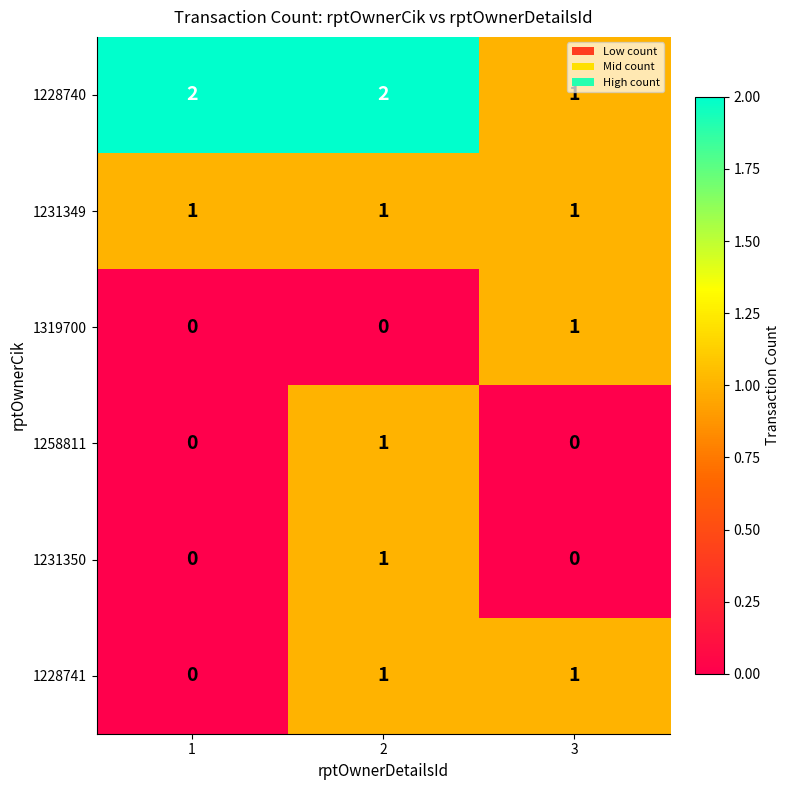

At which category is the sum across all series the highest?

2